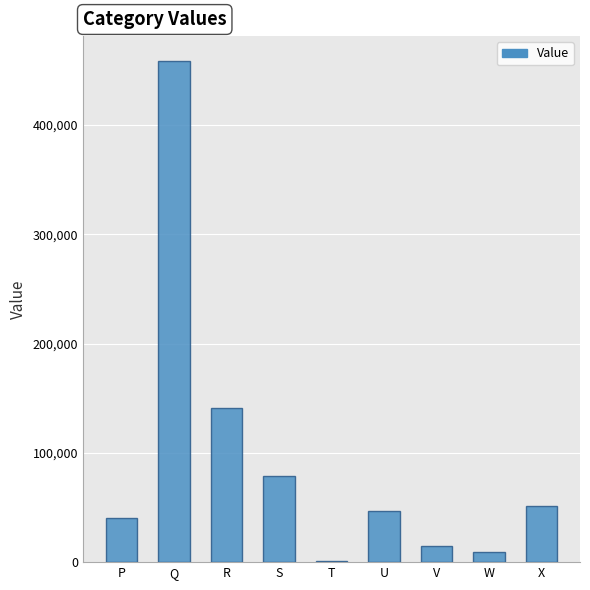

Where does the data first go above 46816?

Q